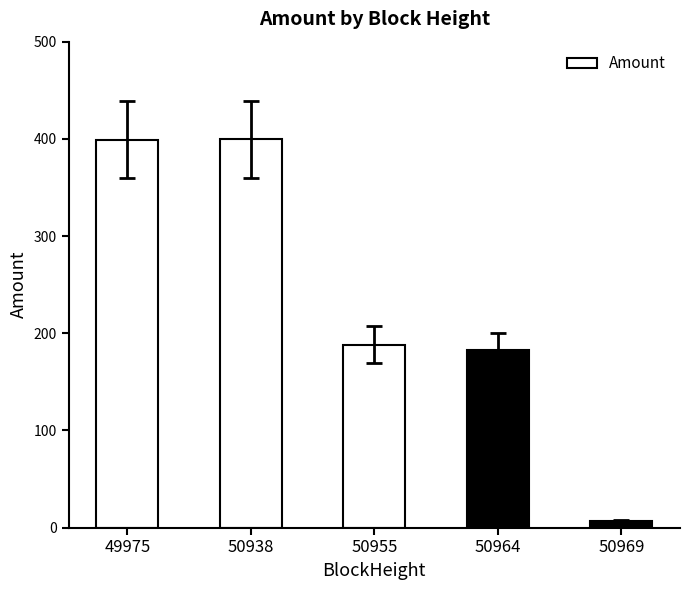

What is the value of the 1st bar from the left?

399.3